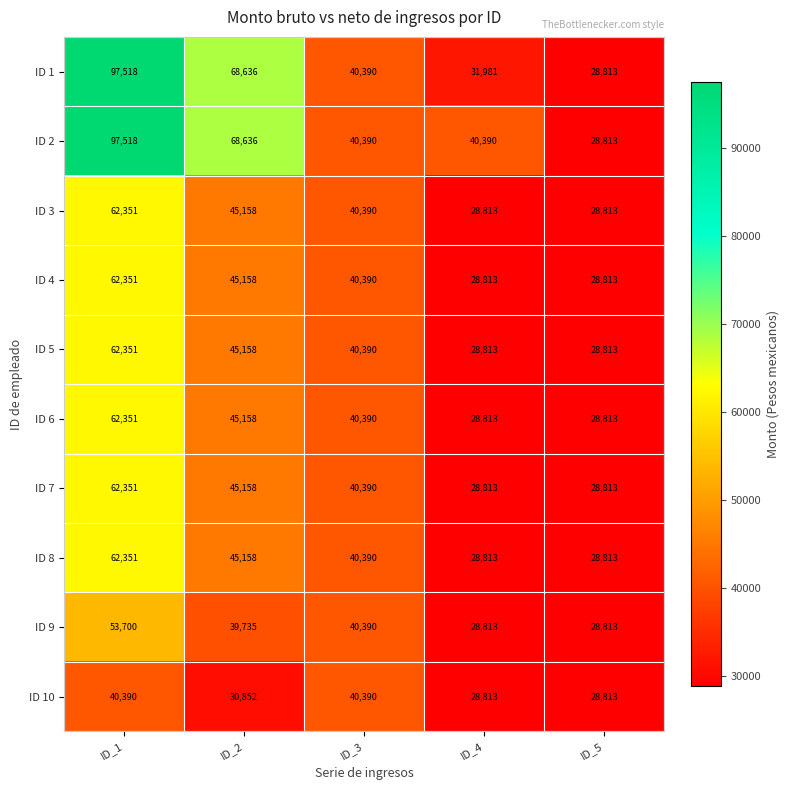

What is the maximum value for ID 7?

62351